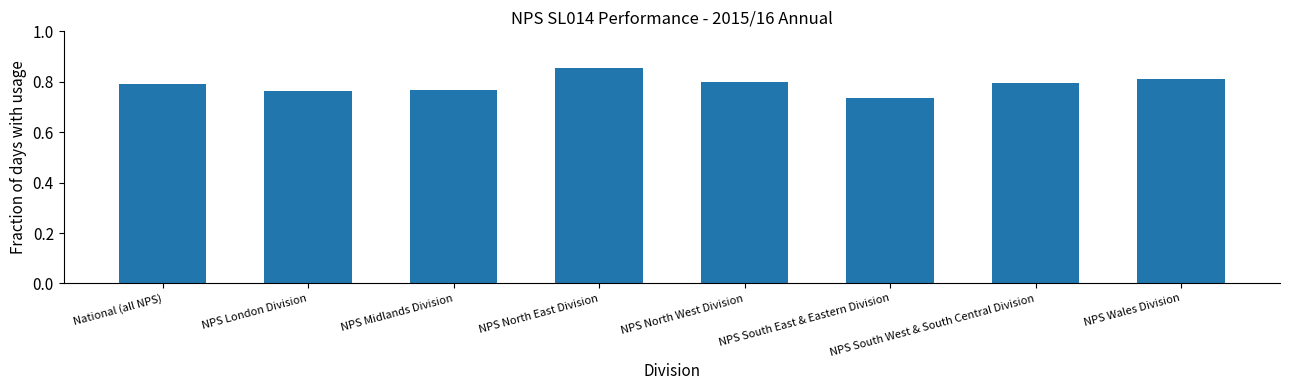

At which category does the chart reach its peak across all series?

NPS North East Division